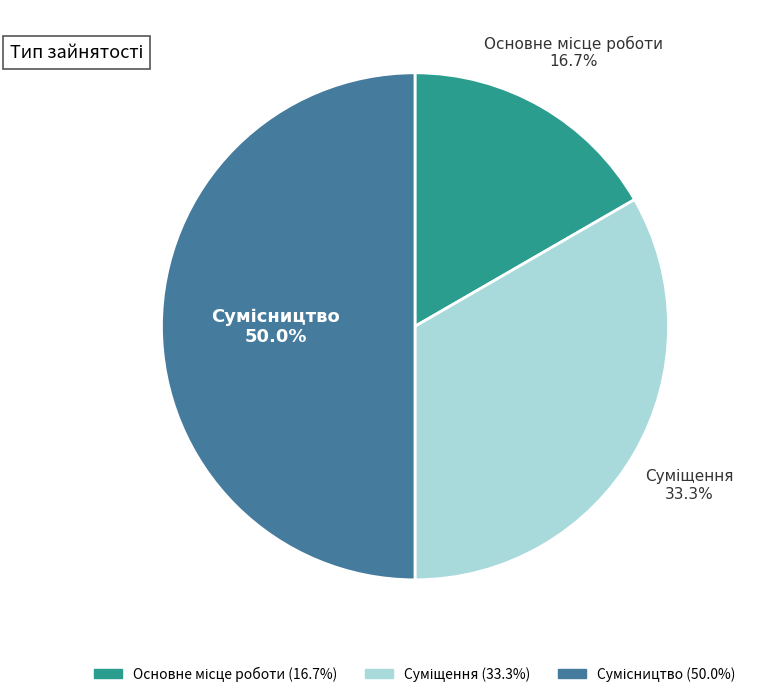

To the nearest percent, what percentage of the pie is Сумісництво?

50%